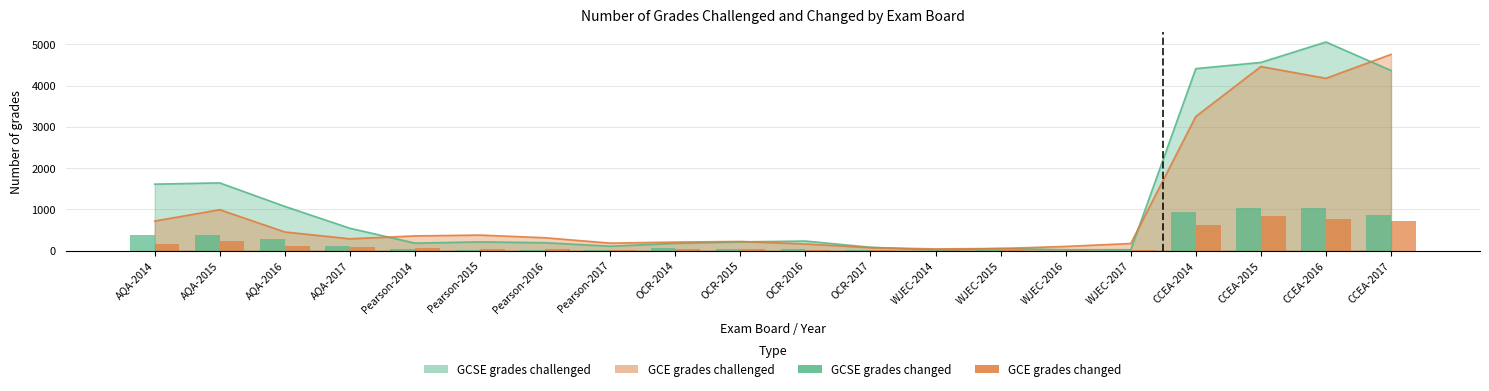

What is the value of the GCE grades changed bar at the 3rd from the left?

105